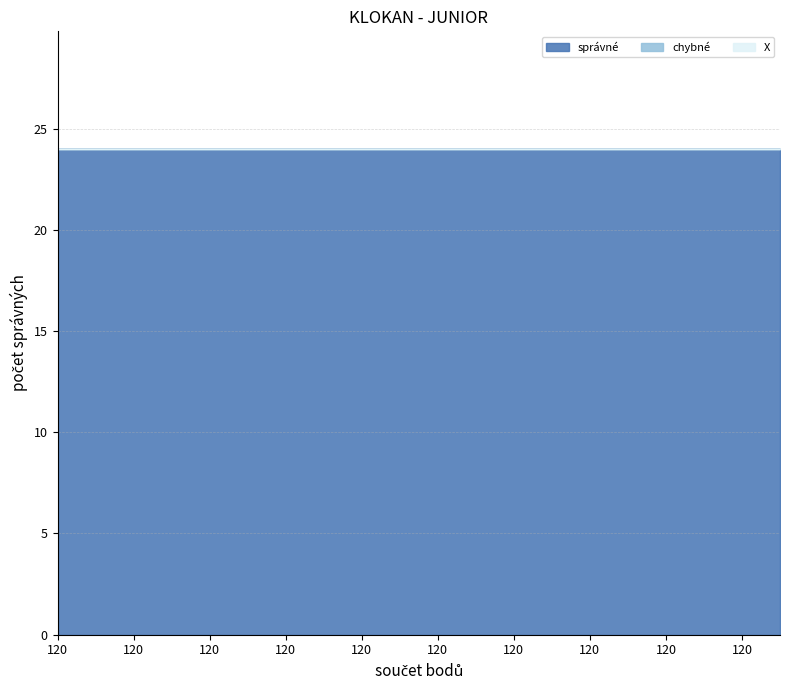

How many categories are shown in the chart?

20